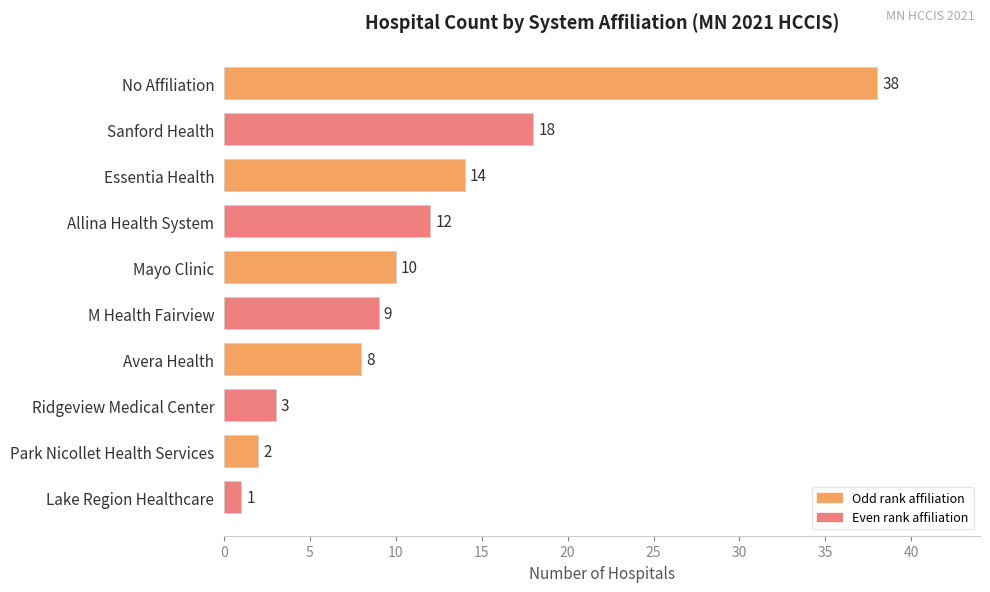

What is the average value?

12